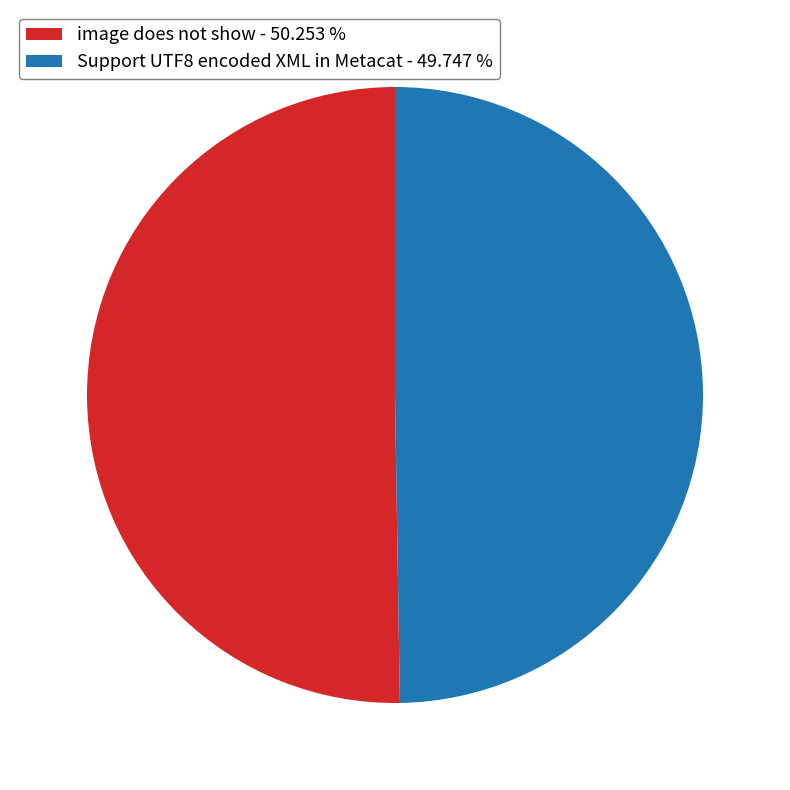

Does image does not show - 50.253 % account for over 50% of the chart?

Yes